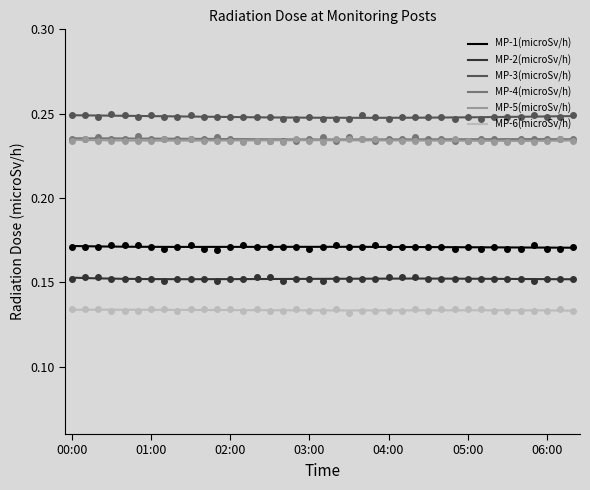

Is this an area chart (filled region under the line)?

No